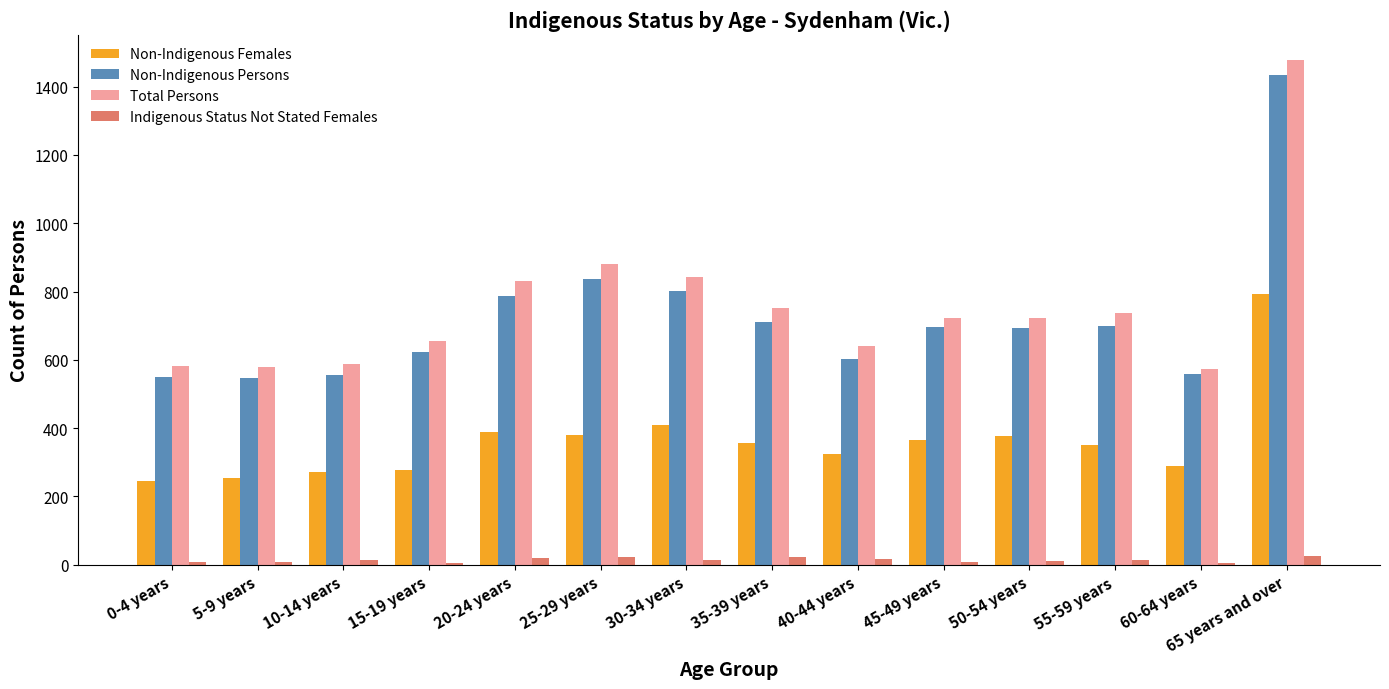

Are the bars grouped side by side (vs. stacked)?

Yes